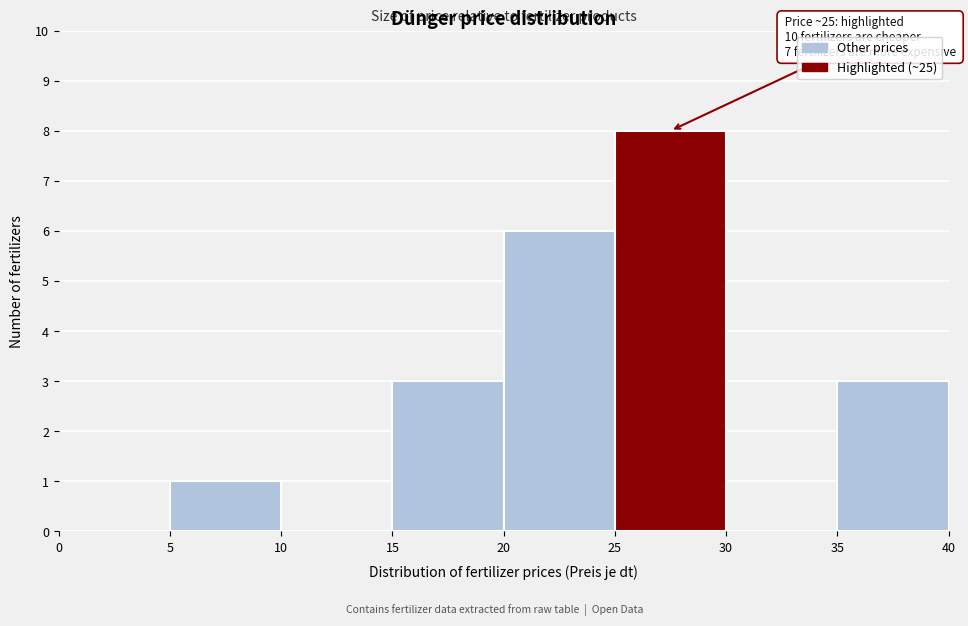

Which range on the x-axis has the tallest bar?

25 to 30